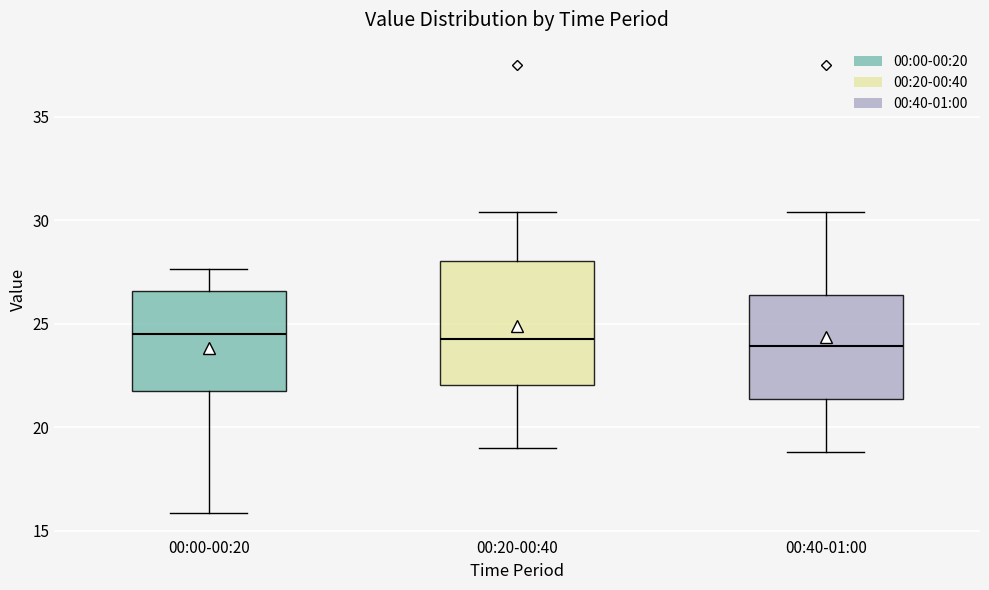

Where is the upper edge of the box for 00:20-00:40 on the y-axis? The values are not printed on the chart, so give them approximately, as read against the axis.

28.0